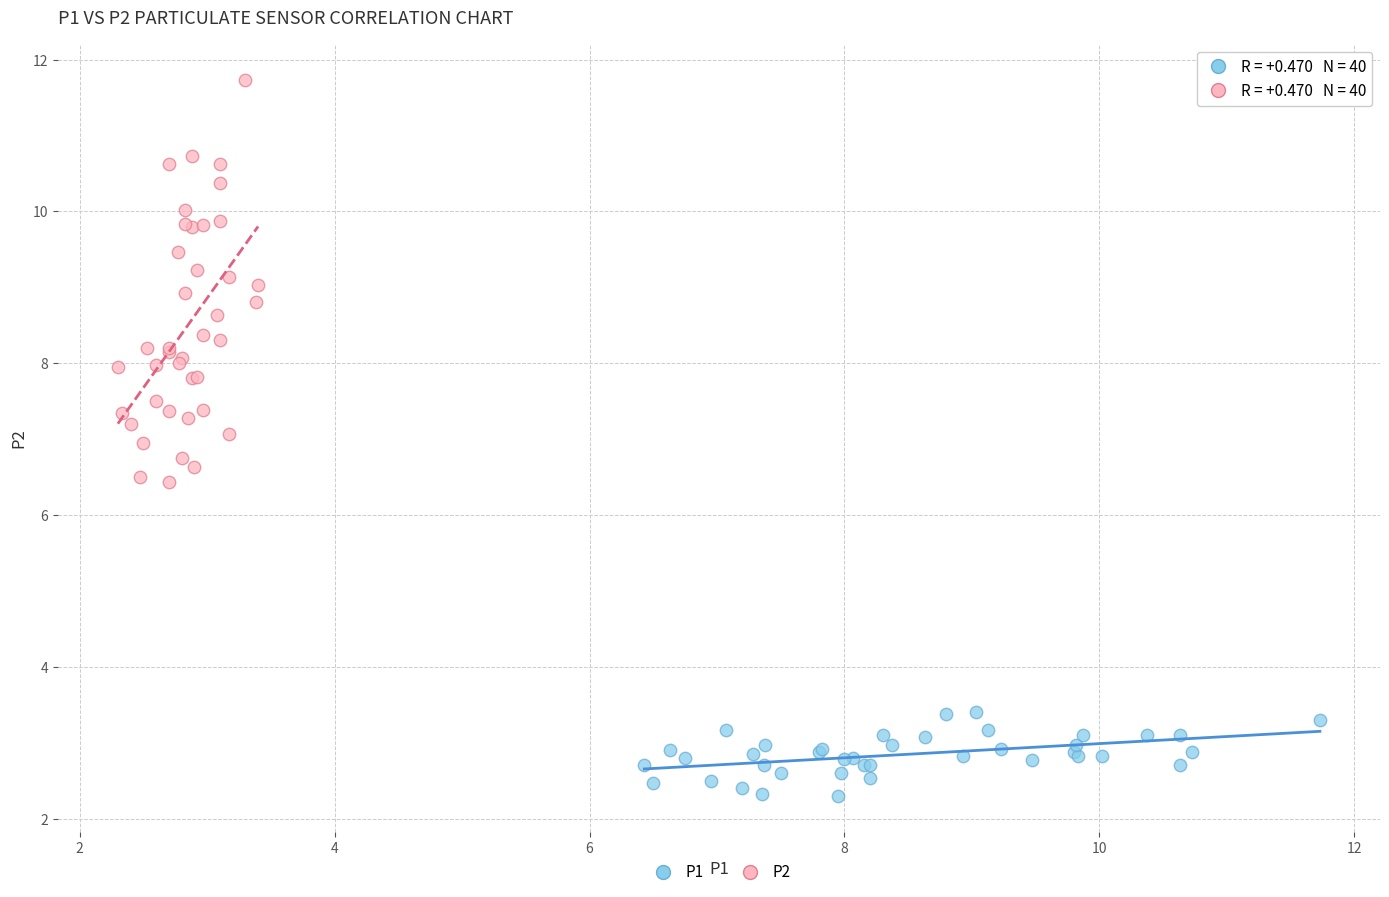

Which series has the largest Y range (max minus min)?

P2